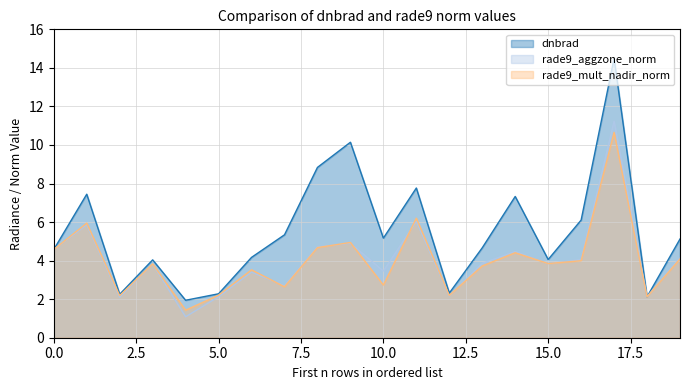

True or false: rade9_aggzone_norm and rade9_mult_nadir_norm intersect in this chart.

True